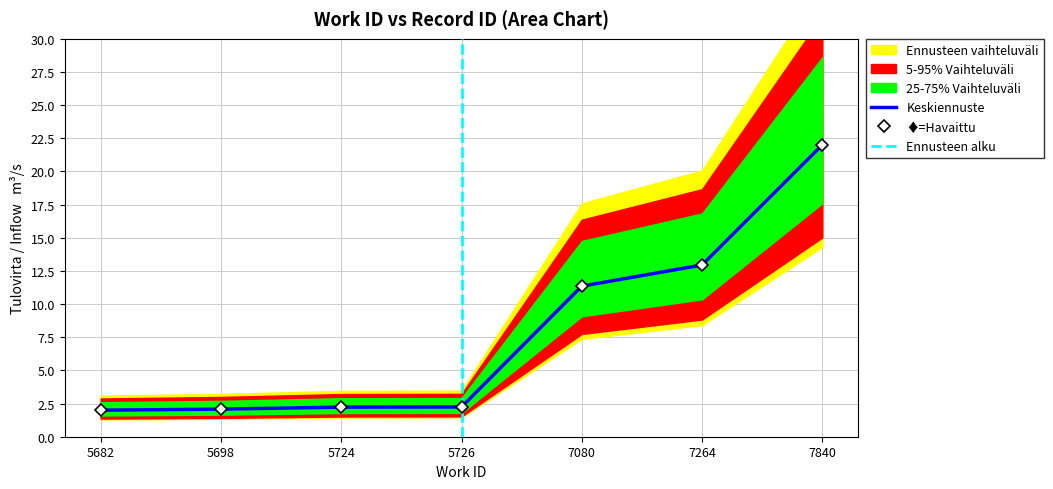

How many lines are shown in the chart?

1